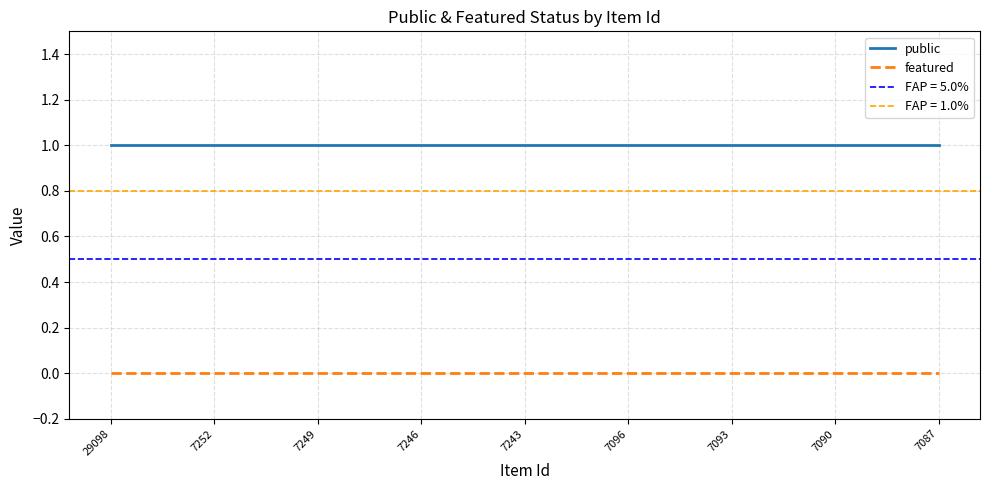

True or false: featured and public intersect in this chart.

False